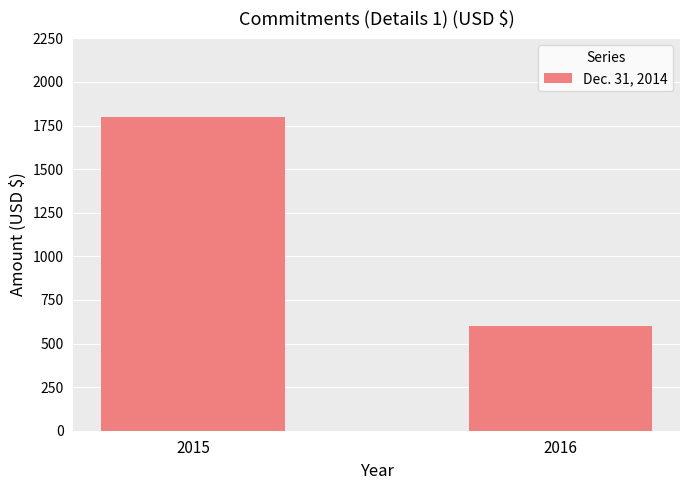

Does the chart contain any negative values?

No